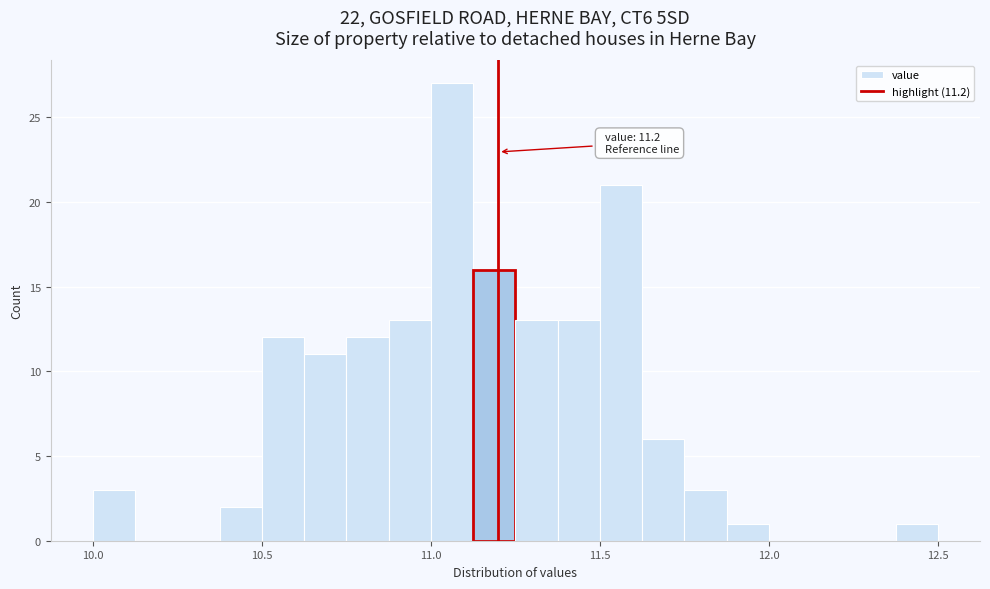

Around what value on the x-axis is the tallest bar? Give the approximate position of its centre, as read against the axis.

11.05